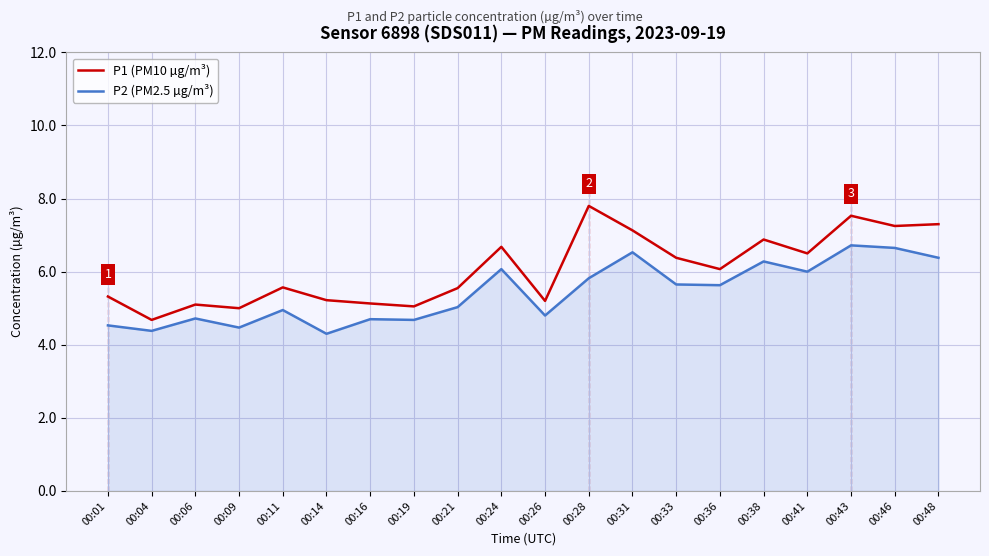

At which category is the sum across all series the highest?

00:43